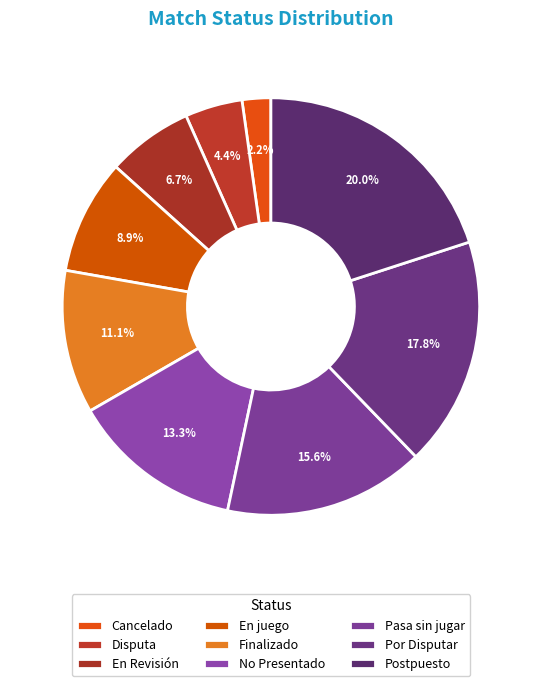

Rank the categories by value from lowest to highest.

Cancelado, Disputa, En Revisión, En juego, Finalizado, No Presentado, Pasa sin jugar, Por Disputar, Postpuesto